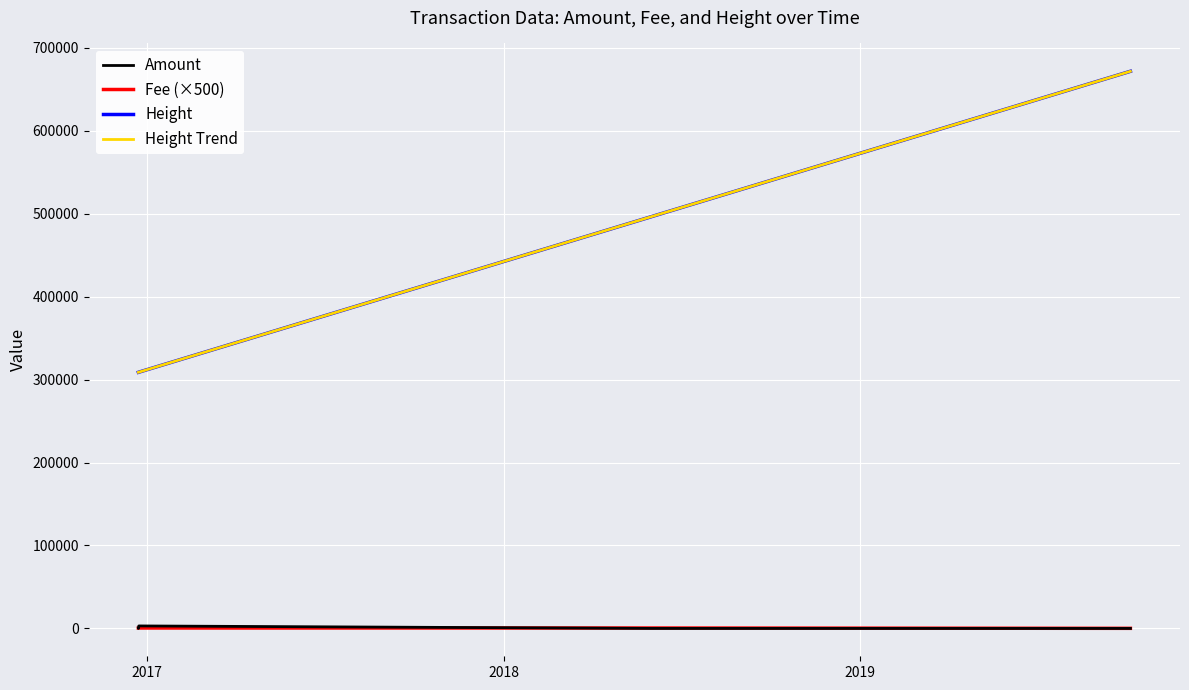

Which series has the largest range (max minus min)?

Height